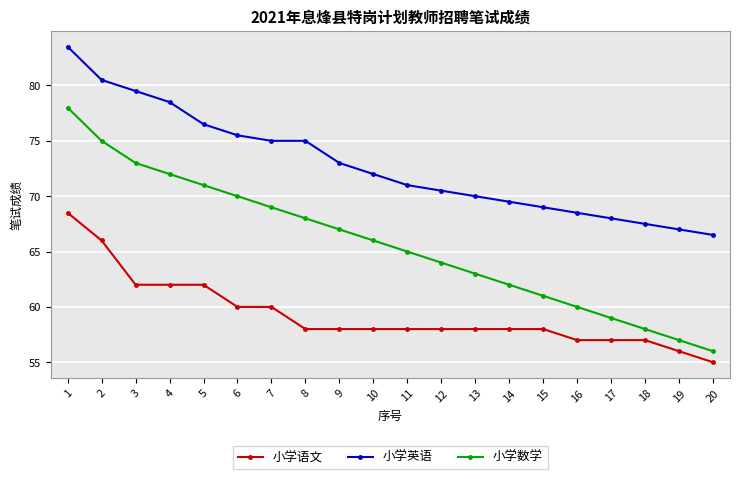

Reading left to right, what are all the values shown in this chart?

小学语文: 68.5	66.0	62.0	62.0	62.0	60.0	60.0	58.0	58.0	58.0	58.0	58.0	58.0	58.0	58.0	57.0	57.0	57.0	56.0	55.0
小学英语: 83.5	80.5	79.5	78.5	76.5	75.5	75.0	75.0	73.0	72.0	71.0	70.5	70.0	69.5	69.0	68.5	68.0	67.5	67.0	66.5
小学数学: 78.0	75.0	73.0	72.0	71.0	70.0	69.0	68.0	67.0	66.0	65.0	64.0	63.0	62.0	61.0	60.0	59.0	58.0	57.0	56.0